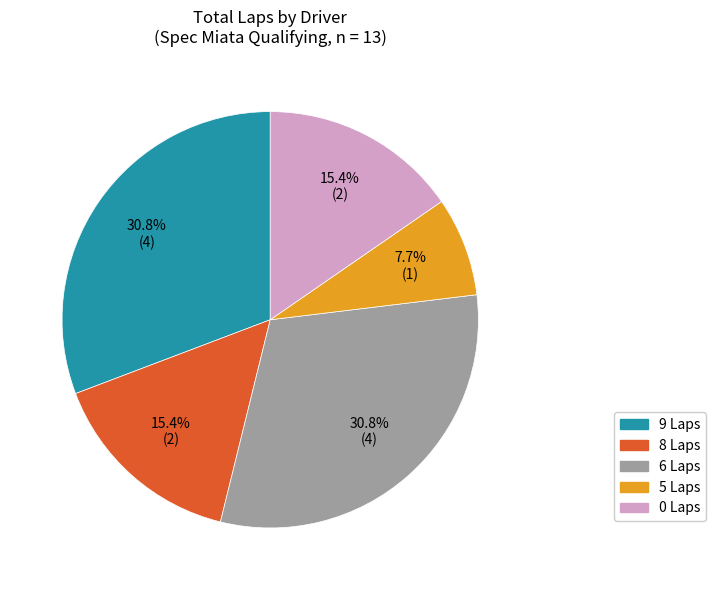

What is the ratio of the value at 8 Laps to the value at 5 Laps?

2.0